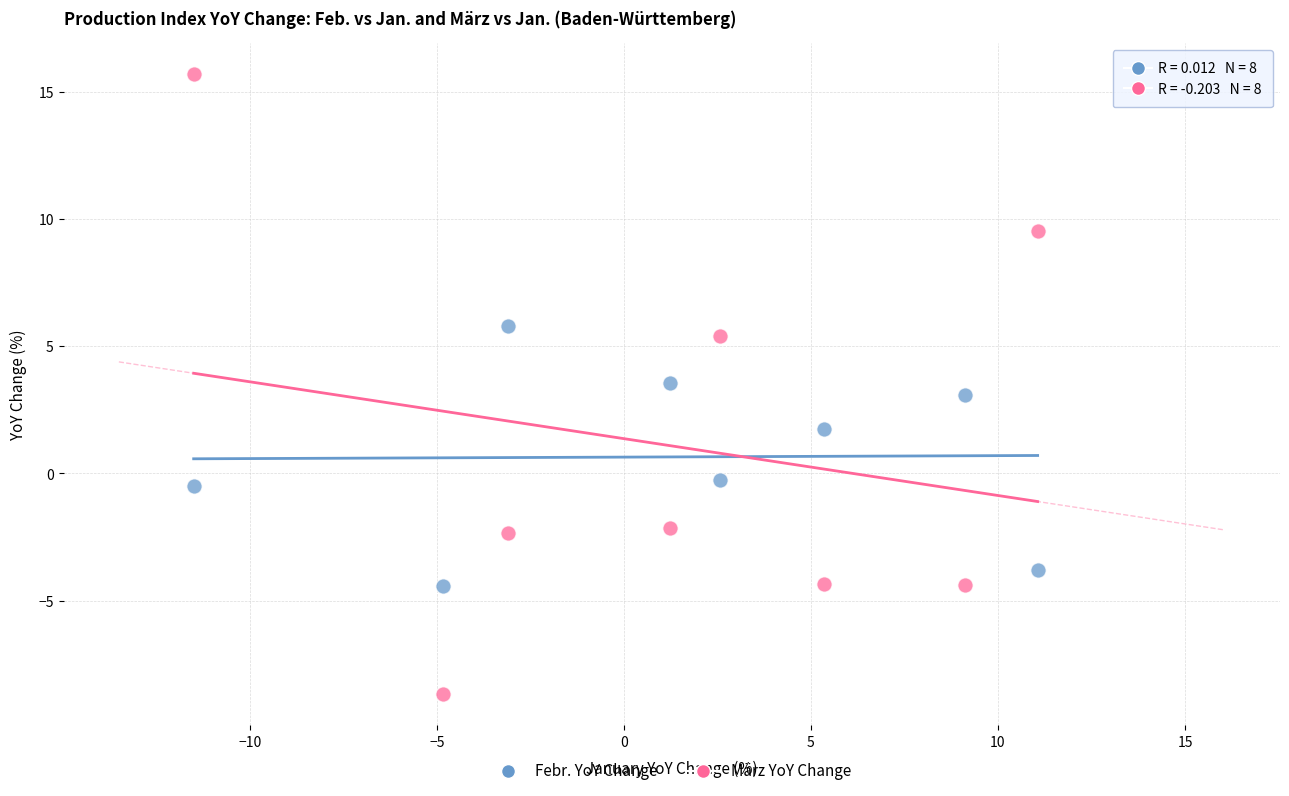

Which series reaches the minimum Y coordinate?

März YoY Change